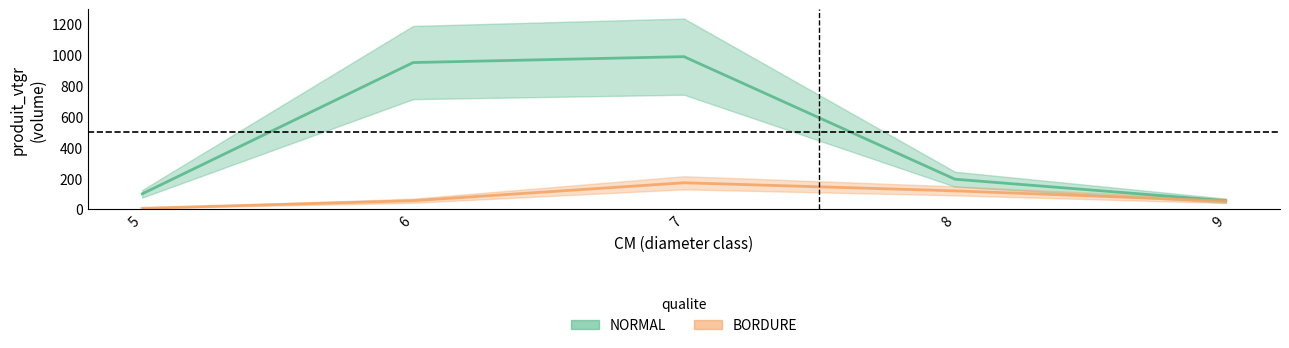

True or false: NORMAL_vtgr has more than 2 interior local peaks.

False